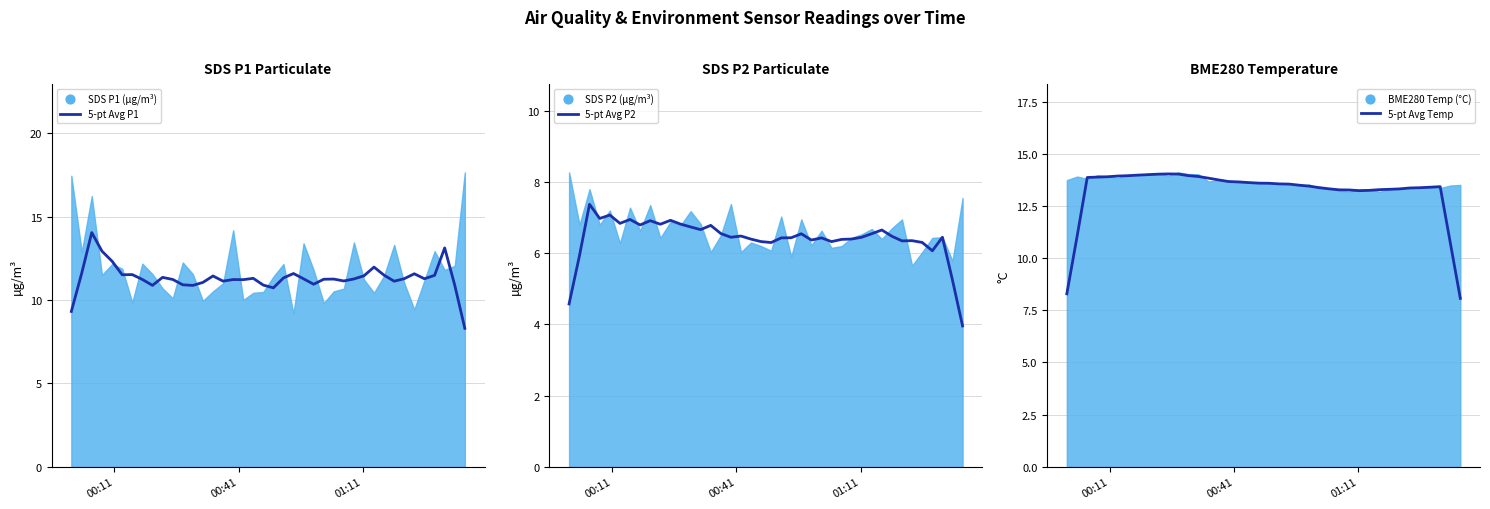

Which series contains the highest Y value?

5-pt Avg P1